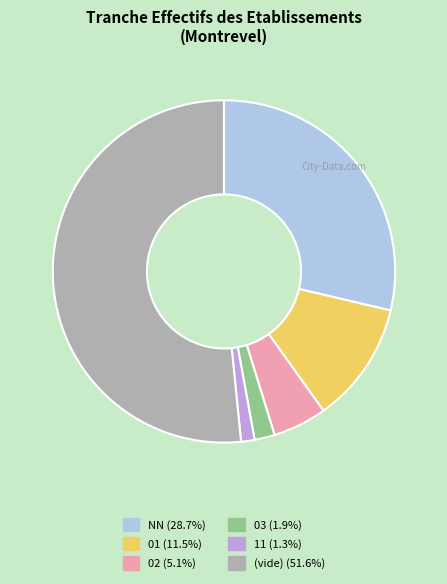

Is there any slice that represents more than half of the pie?

Yes